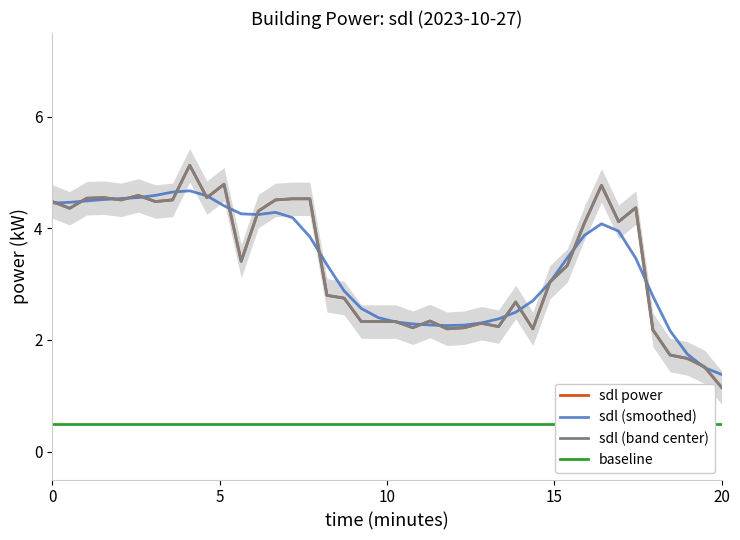

At which label does the data first exceed 3?

00:00